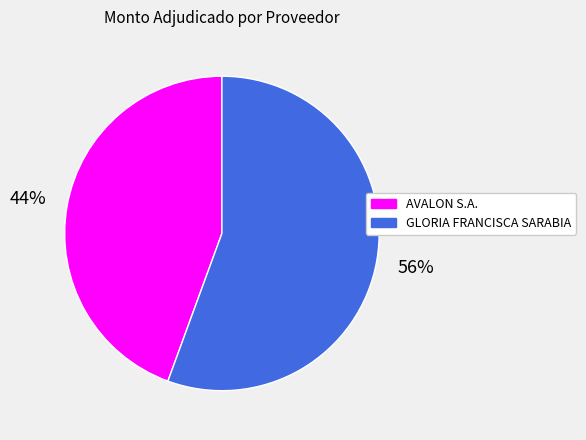

How many segments does this pie chart have?

2